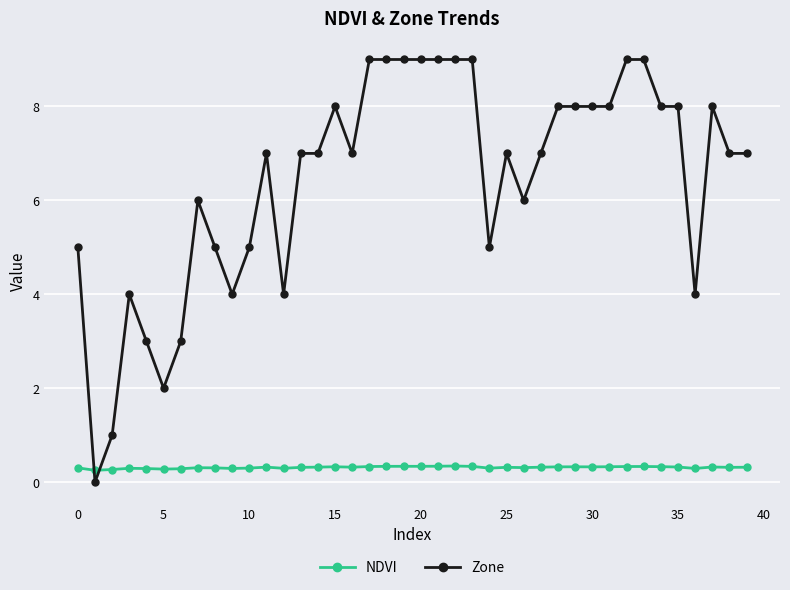

Rank the series by their average value, from highest to lowest.

Zone, NDVI